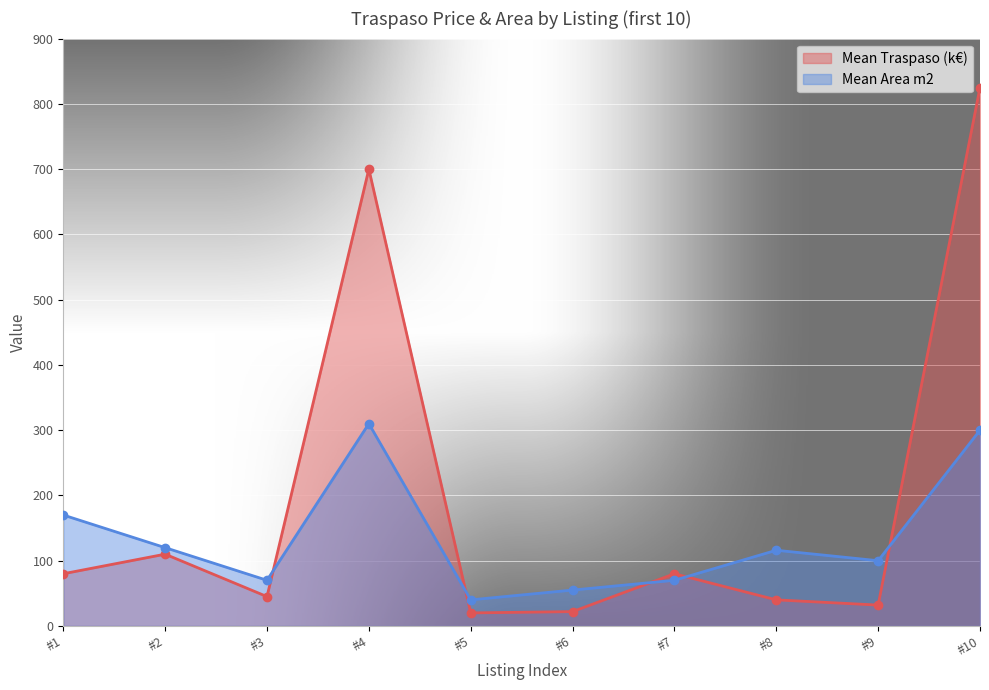

What is the value of the Mean Area m2 point at the 6th from the left?

55